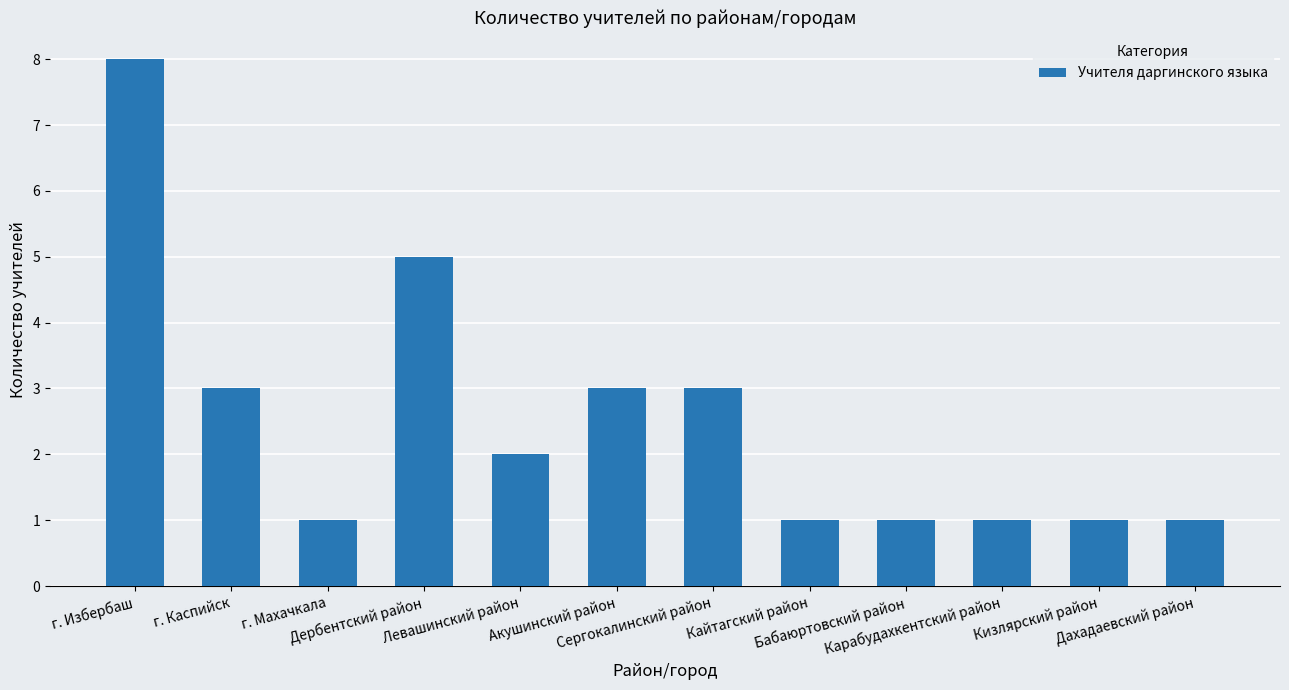

How many data points are less than 2?

6